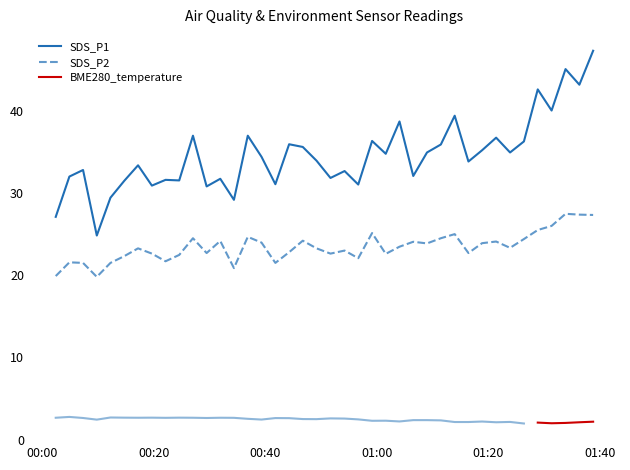

Is the value of SDS_P1 at 01:20 greater than the value of SDS_P2 at 20?

Yes